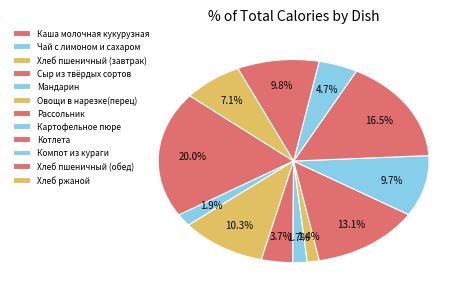

To the nearest percent, what is the difference between the Хлеб пшеничный (обед) and Чай с лимоном и сахаром slice percentages?

8%